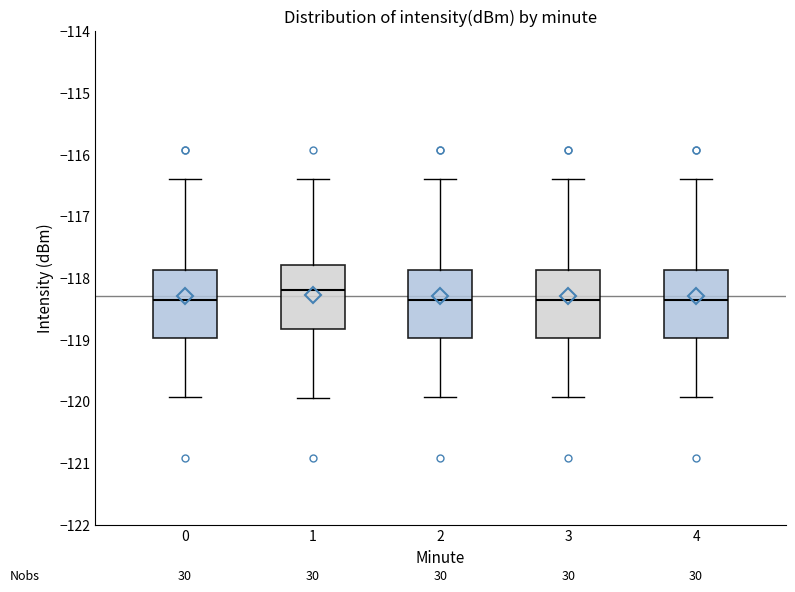

Where is the upper edge of the box at x = 0 on the y-axis? The values are not printed on the chart, so give them approximately, as read against the axis.

-117.9